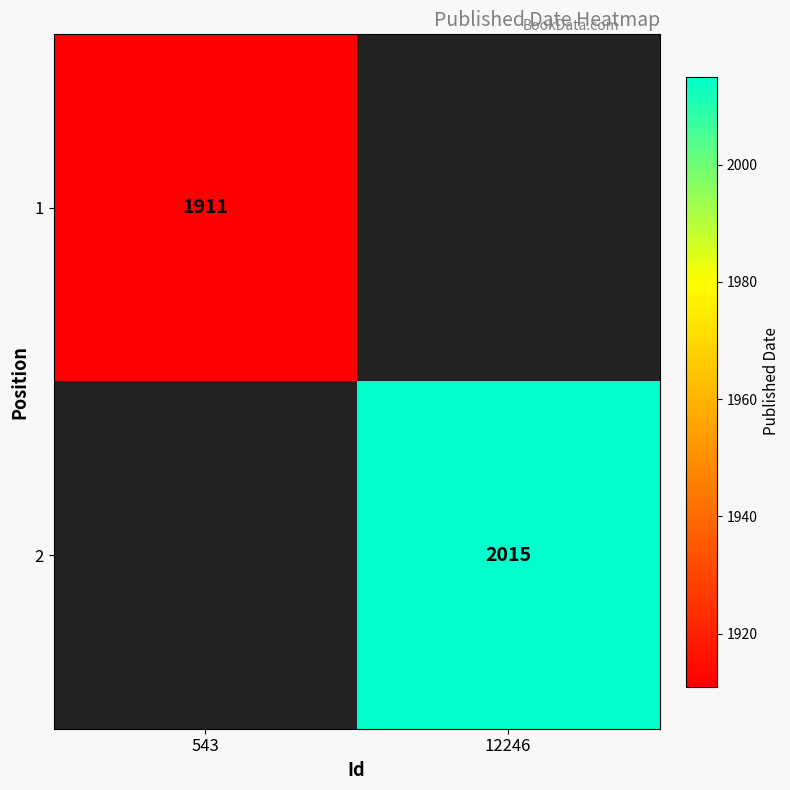

Which category has the highest value across all series?

12246